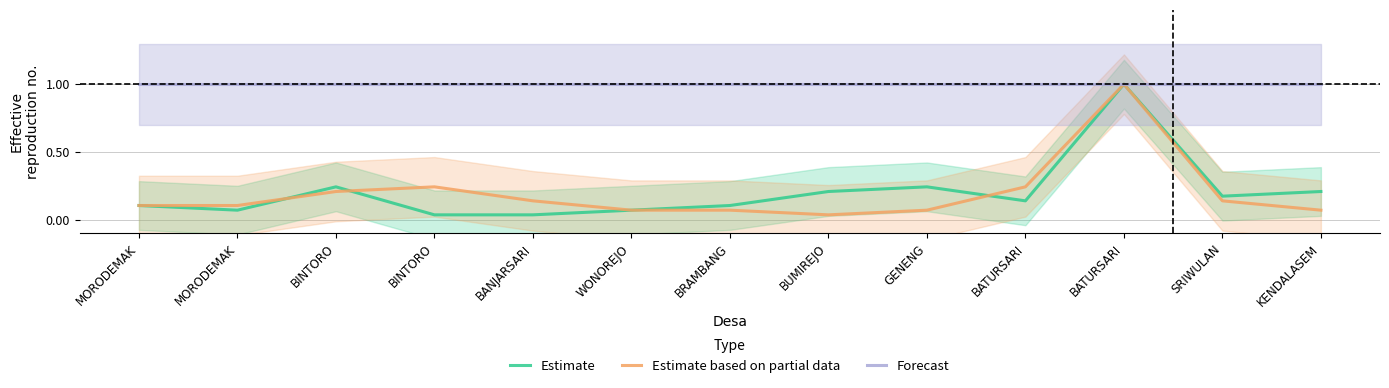

List the series in order of their peak value, highest first.

Estimate, Estimate based on partial data, Forecast